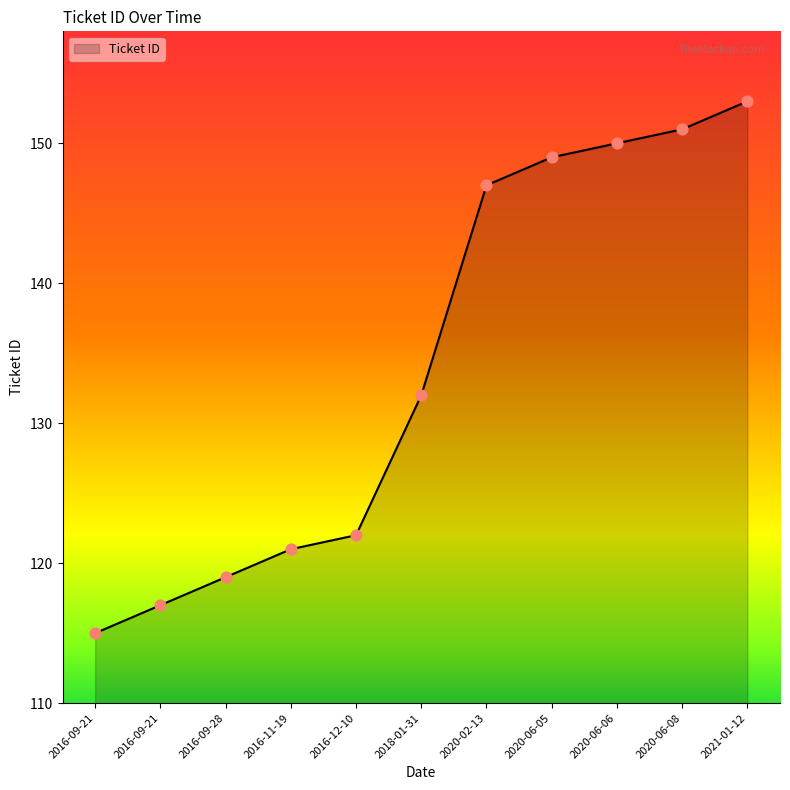

Approximately how many times larger is the value at 2016-11-19 compared to 2016-09-21?

1.0